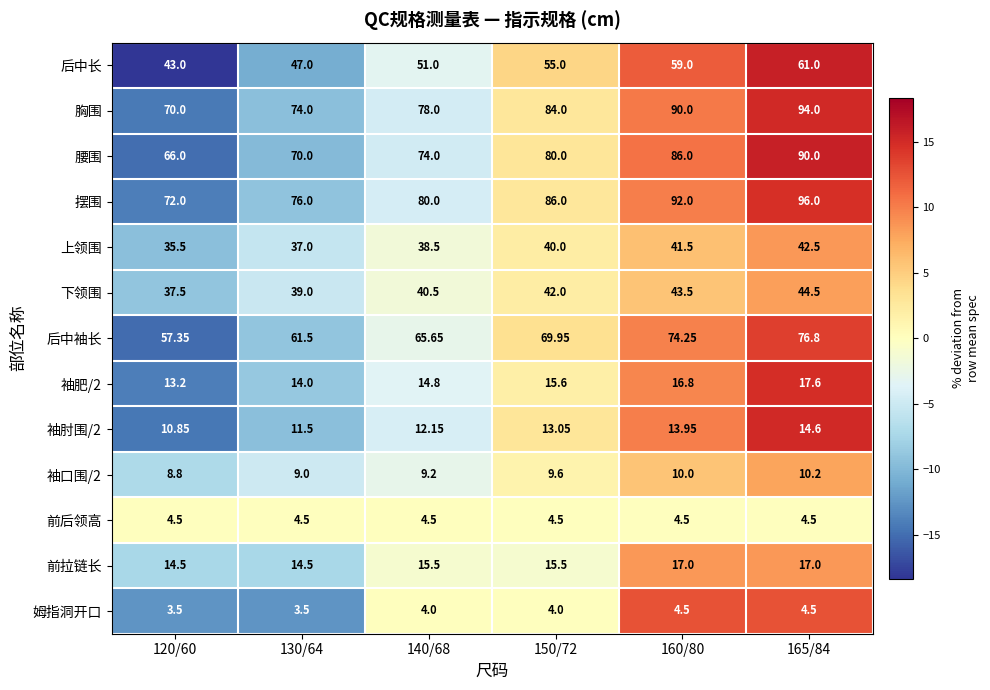

Is the value of 姆指洞开口 at 130/64 greater than the value of 下领围 at 160/80?

No